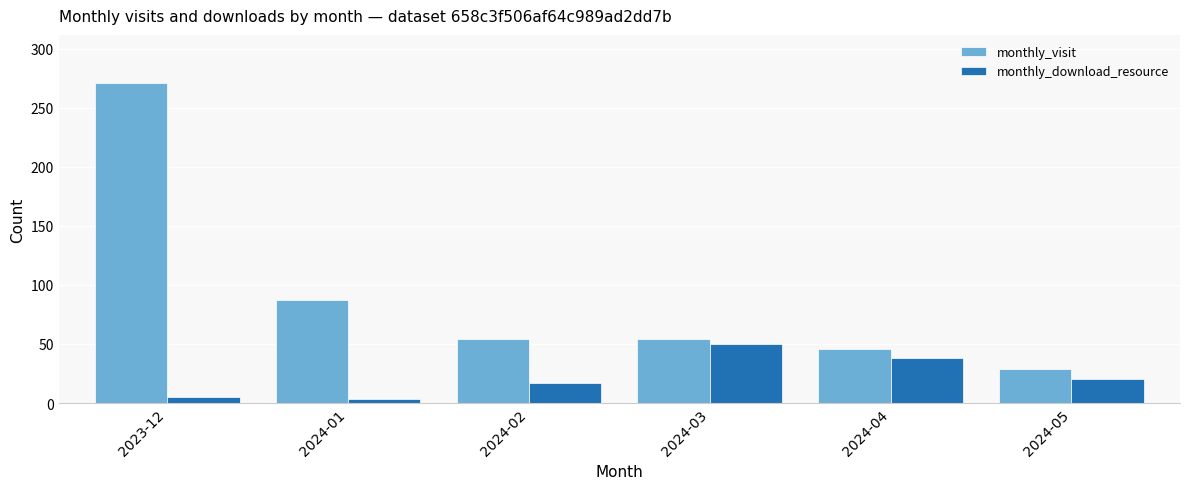

What is the sum of all monthly_visit values?

541